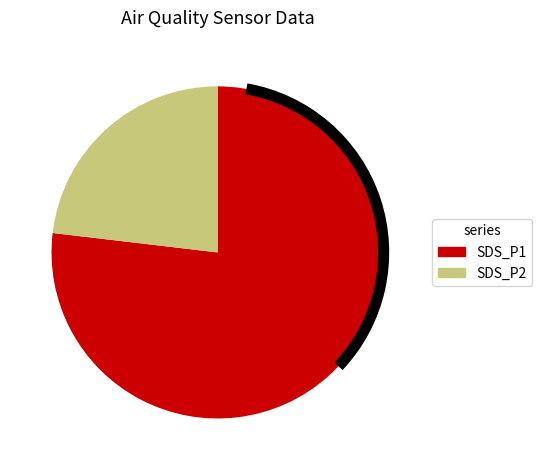

Which slice is the largest?

SDS_P1